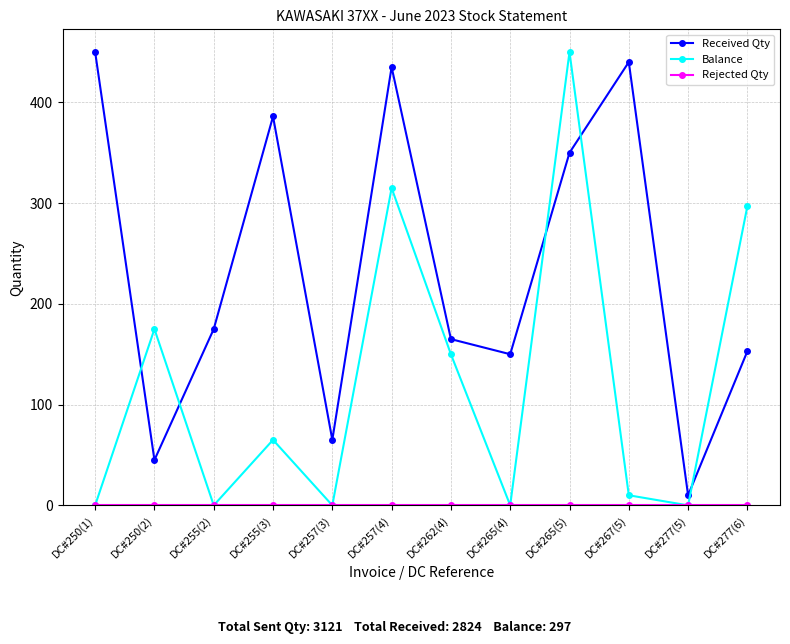

How many times do Balance and Received Qty cross each other?

5